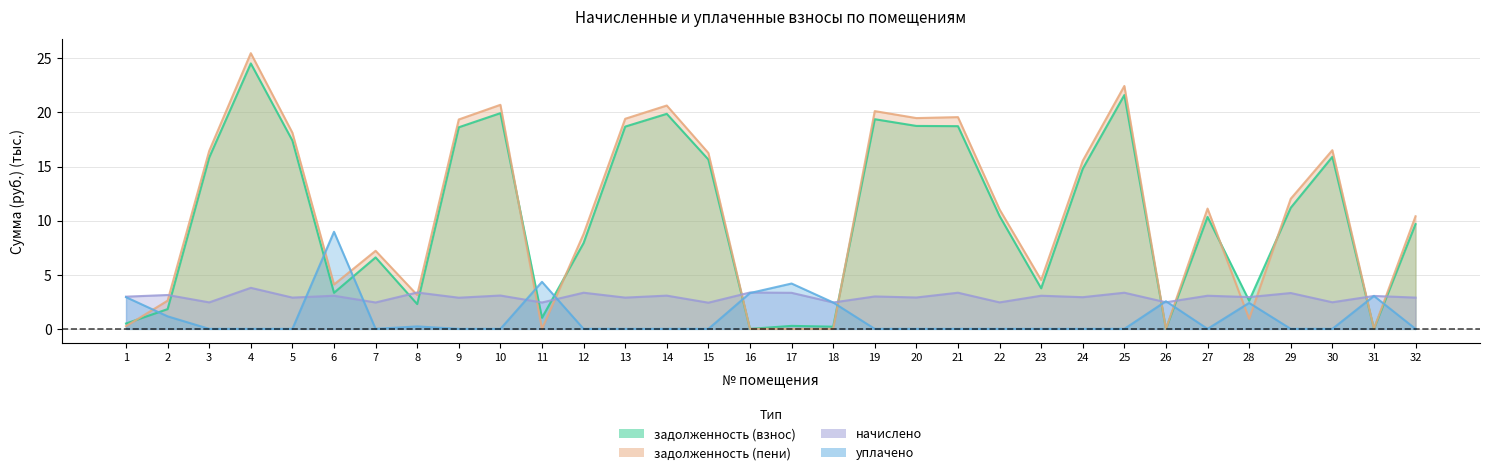

How many intersections are there between задолженность (пени) and задолженность (взнос)?

6